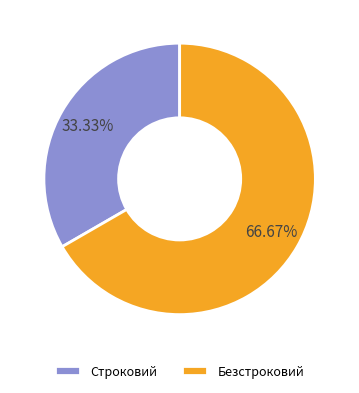

How many segments does this pie chart have?

2